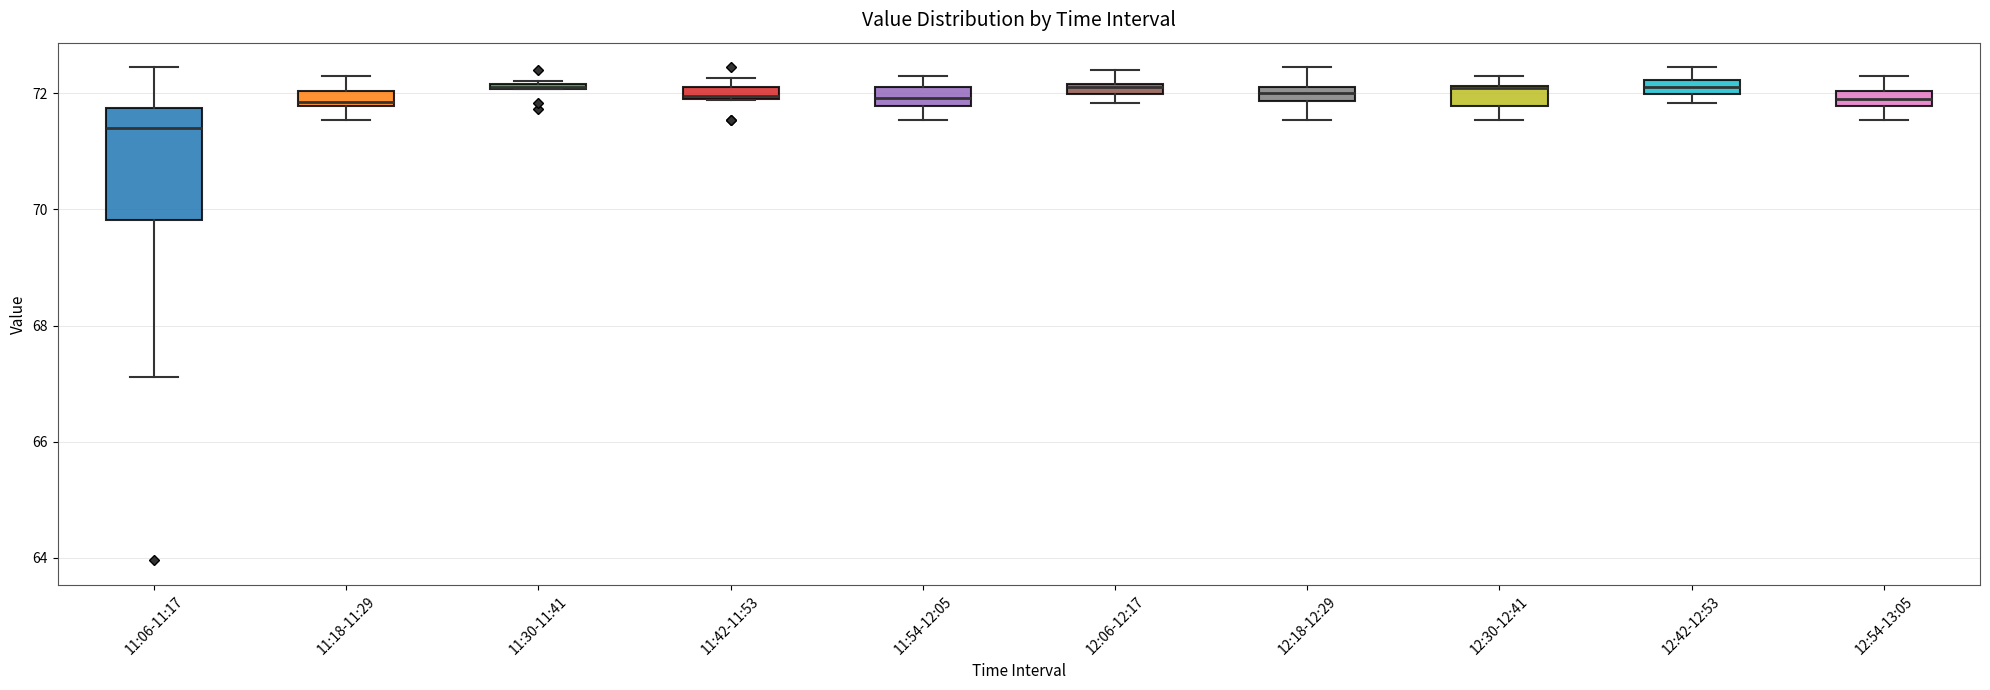

Which box is the tallest, from its lower edge to its upper edge?

11:06-11:17